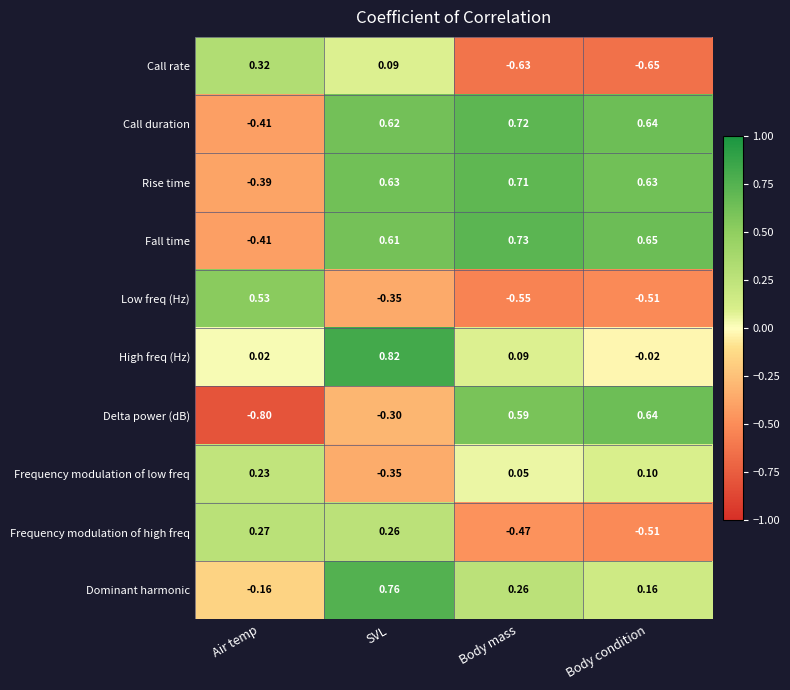

Rank the series by their maximum value, from highest to lowest.

High freq (Hz), Dominant harmonic, Fall time, Call duration, Rise time, Delta power (dB), Low freq (Hz), Call rate, Frequency modulation of high freq, Frequency modulation of low freq